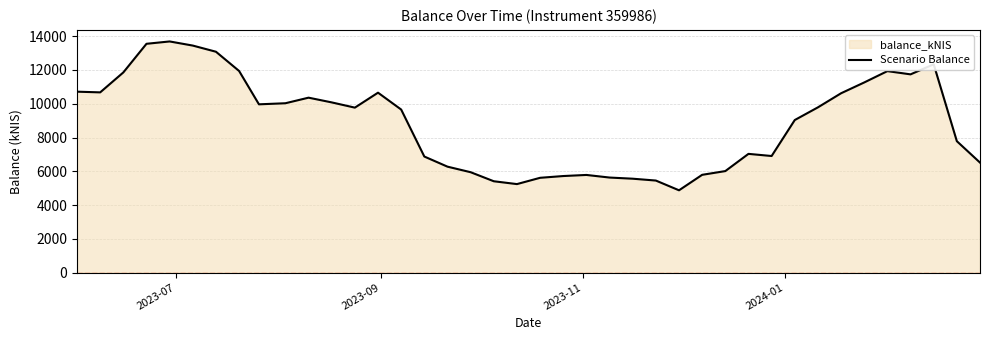

What is the minimum value shown in the chart?

4873.3